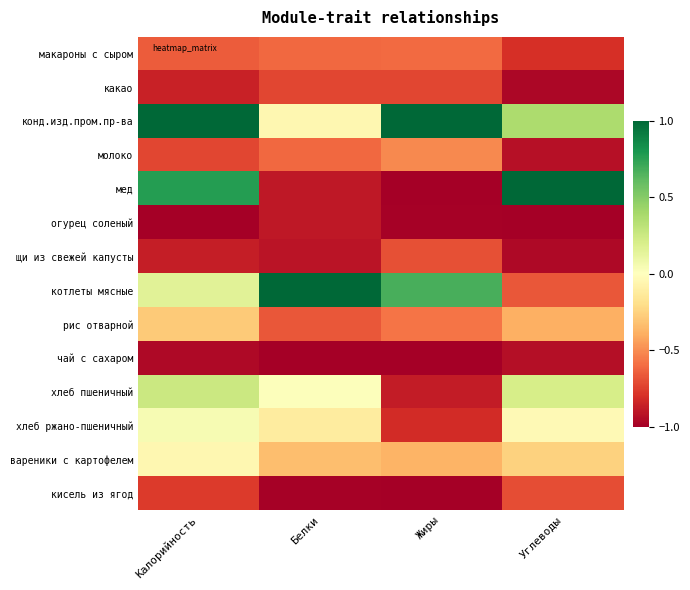

Reading right to left, list all the values displayed in this chart.

макароны с сыром: Углеводы=-0.8	Жиры=-0.6	Белки=-0.6	Калорийность=-0.7
какао: Углеводы=-1.0	Жиры=-0.7	Белки=-0.7	Калорийность=-0.9
конд.изд.пром.пр-ва: Углеводы=0.4	Жиры=1.0	Белки=-0.1	Калорийность=1.0
молоко: Углеводы=-0.9	Жиры=-0.5	Белки=-0.6	Калорийность=-0.7
мед: Углеводы=1.0	Жиры=-1.0	Белки=-0.9	Калорийность=0.8
огурец соленый: Углеводы=-1.0	Жиры=-1.0	Белки=-0.9	Калорийность=-1.0
щи из свежей капусты: Углеводы=-1.0	Жиры=-0.7	Белки=-0.9	Калорийность=-0.9
котлеты мясные: Углеводы=-0.7	Жиры=0.7	Белки=1.0	Калорийность=0.2
рис отварной: Углеводы=-0.4	Жиры=-0.6	Белки=-0.7	Калорийность=-0.3
чай с сахаром: Углеводы=-0.9	Жиры=-1.0	Белки=-1.0	Калорийность=-1.0
хлеб пшеничный: Углеводы=0.2	Жиры=-0.9	Белки=0.0	Калорийность=0.3
хлеб ржано-пшеничный: Углеводы=-0.0	Жиры=-0.8	Белки=-0.1	Калорийность=0.0
вареники с картофелем: Углеводы=-0.3	Жиры=-0.4	Белки=-0.3	Калорийность=-0.1
кисель из ягод: Углеводы=-0.7	Жиры=-1.0	Белки=-1.0	Калорийность=-0.8